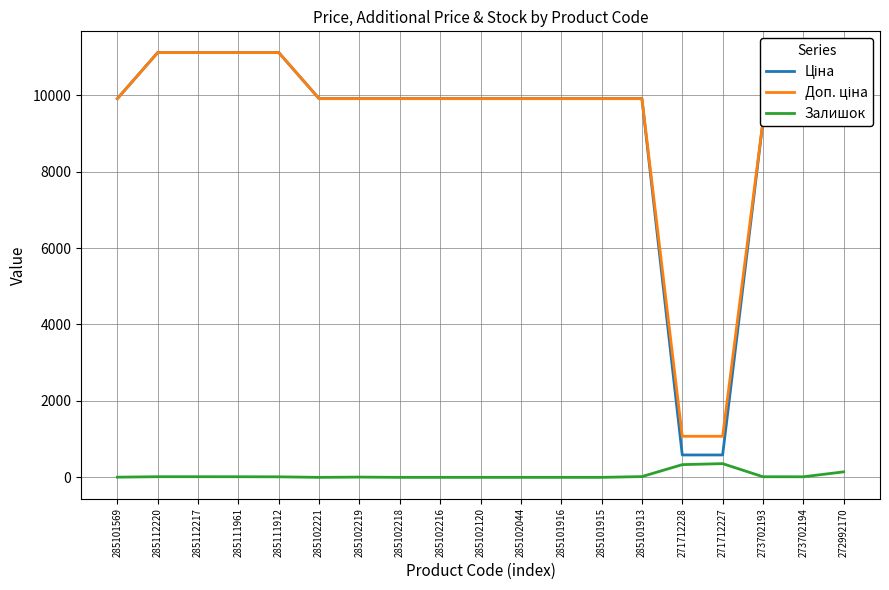

Does the chart display data point markers on the line(s)?

No